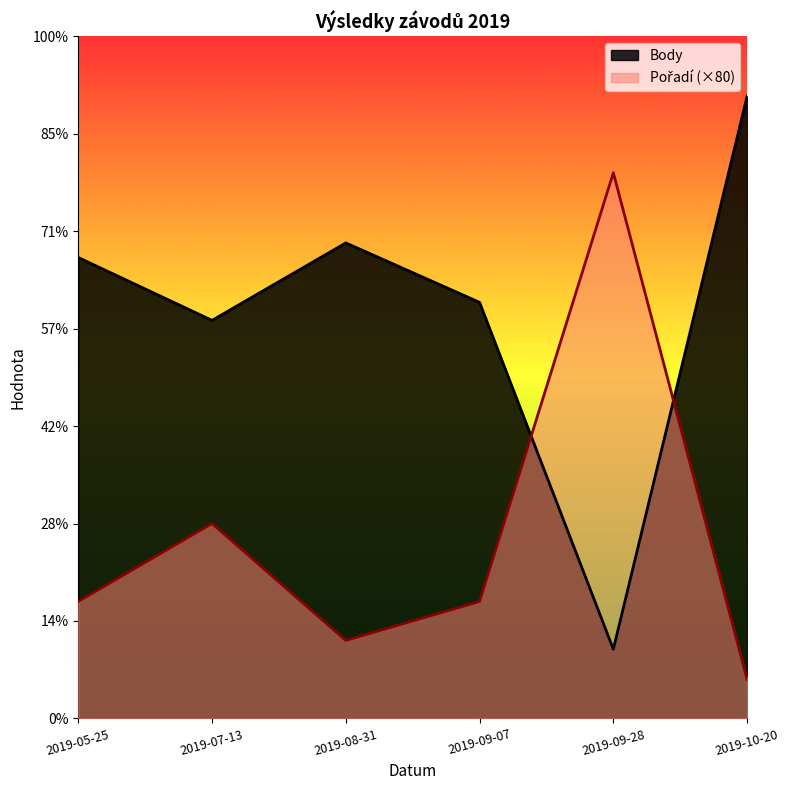

Rank the series by their average value, from lowest to highest.

Pořadí, Body